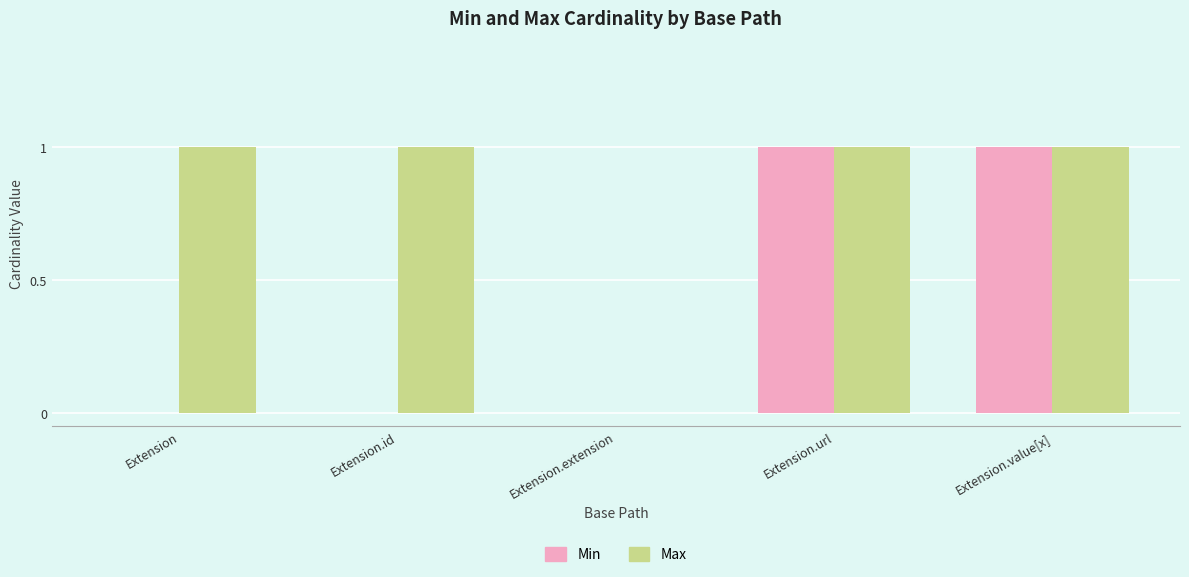

What are all the series names shown in the legend?

Min, Max